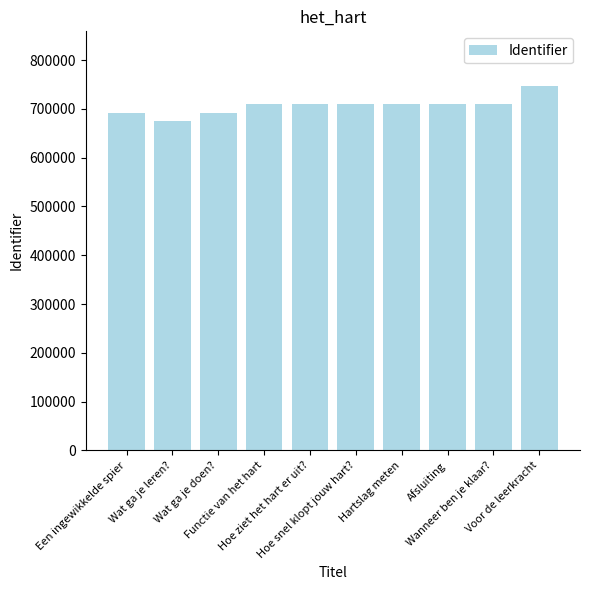

How many data points does each series have?

10